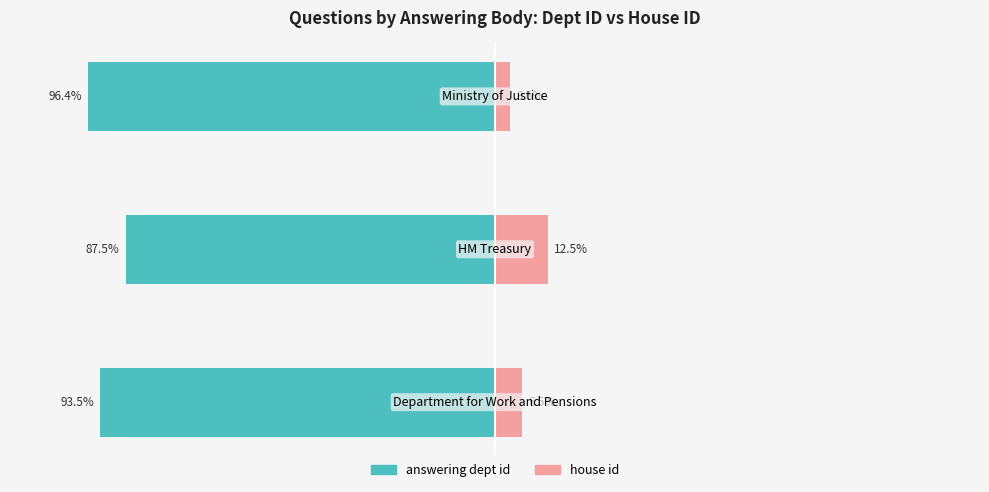

What is the minimum value shown in the chart?

-96.4